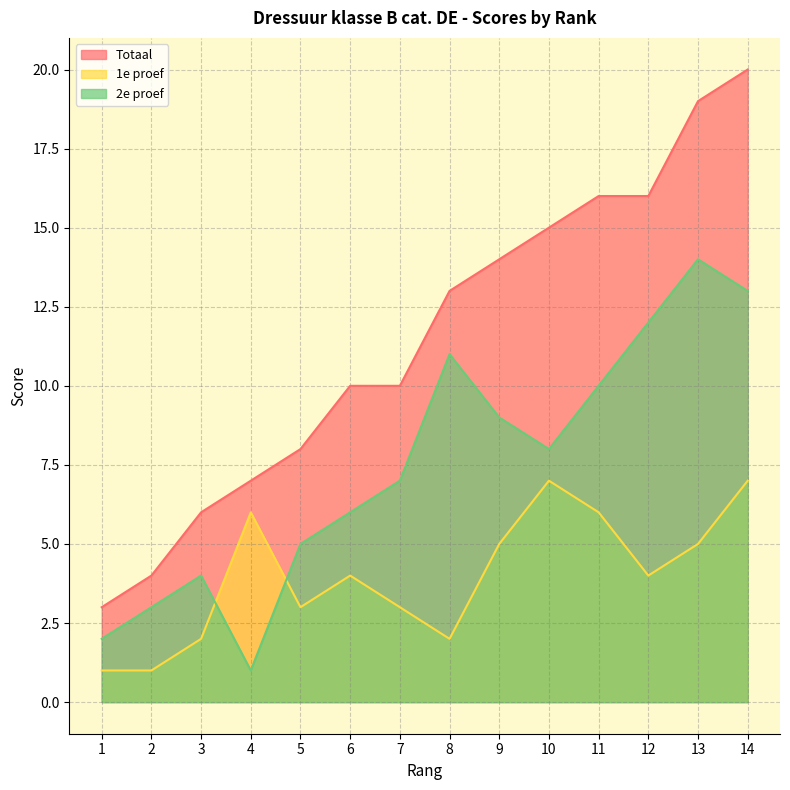

Is it true that 2e proef equals 4 at 3?

True